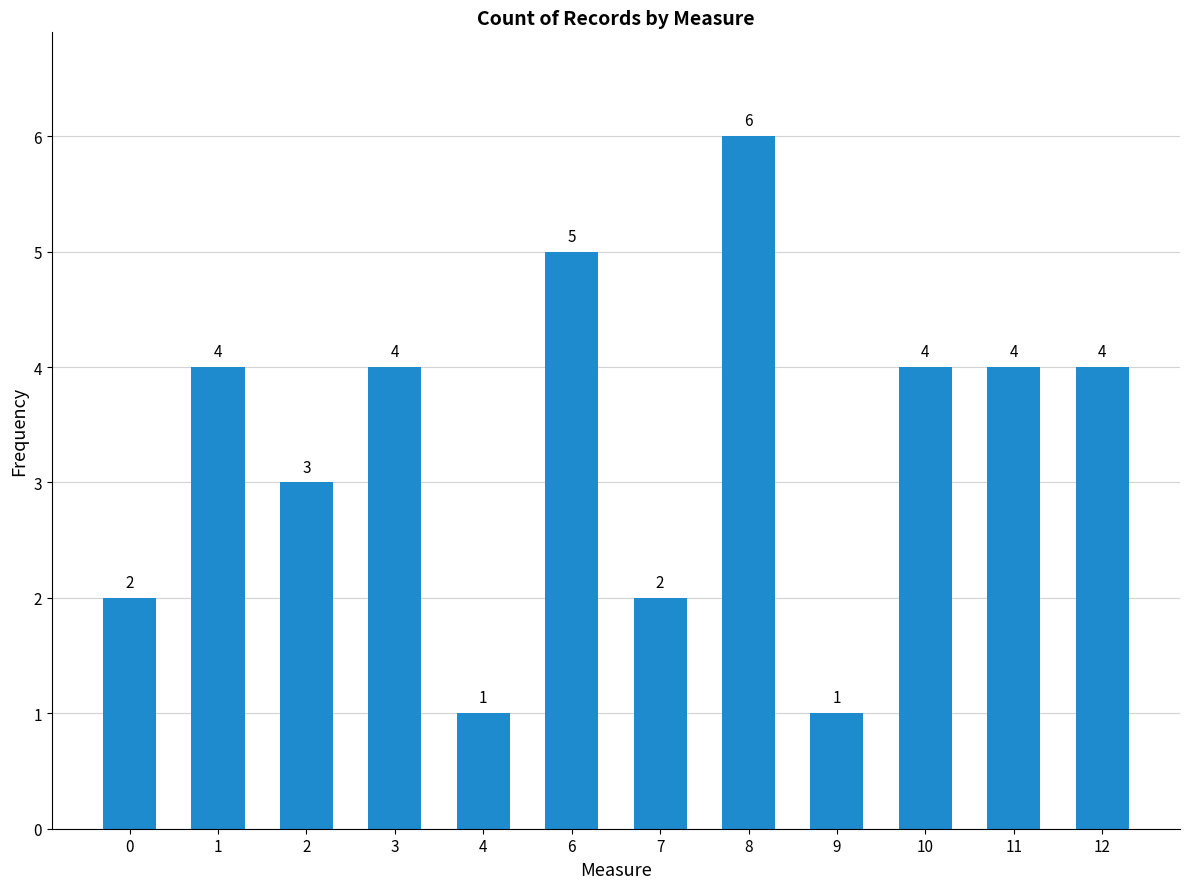

Count the values in the range 2 to 4.

8